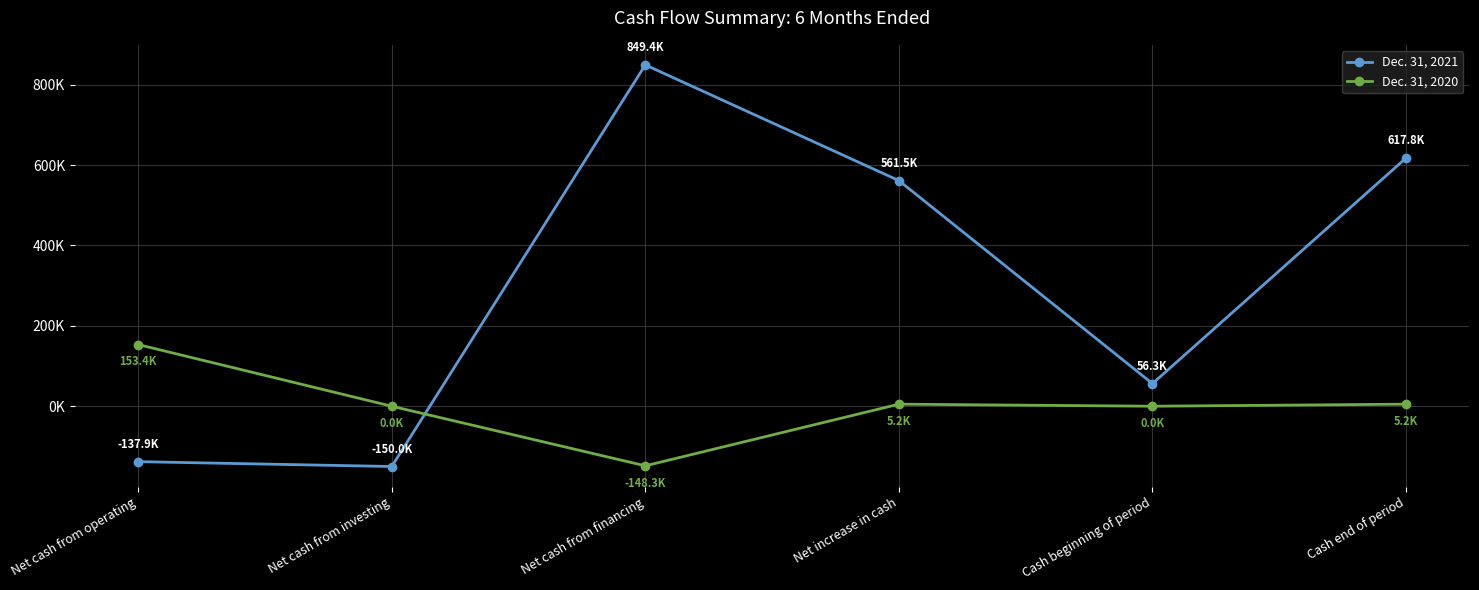

What are all the series names shown in the legend?

Dec. 31, 2021, Dec. 31, 2020